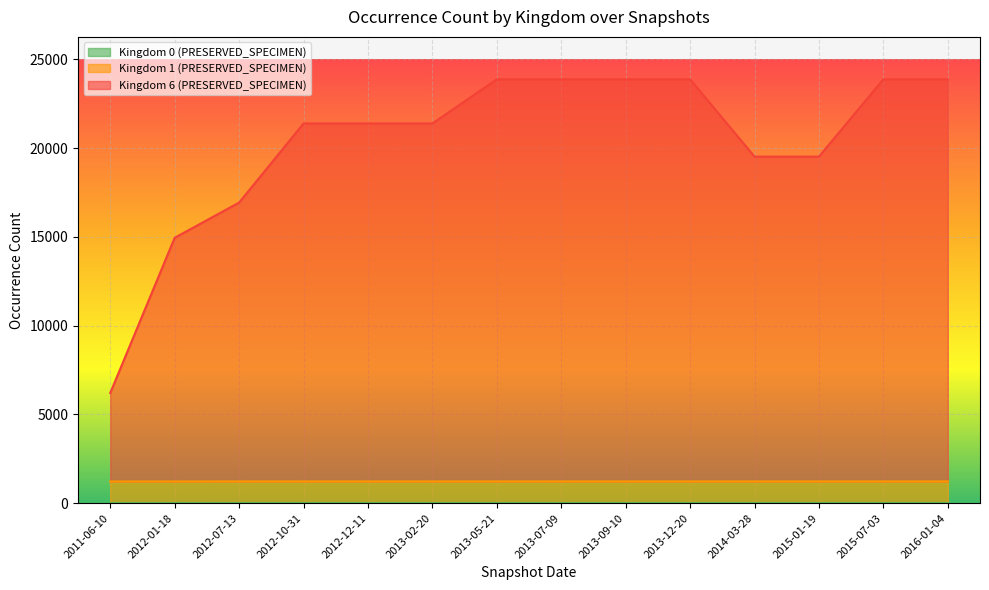

True or false: Kingdom 6 (PRESERVED_SPECIMEN) has more than 1 points higher than both neighbors.

False